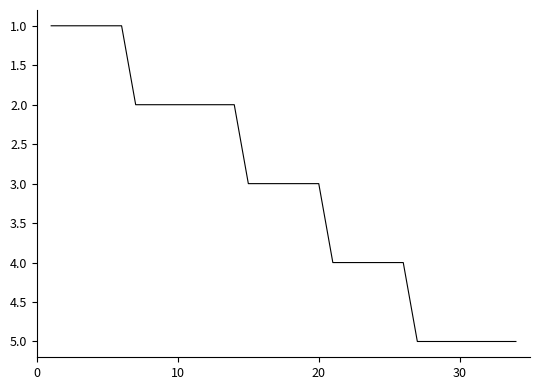

What is the maximum value shown in the chart?

5